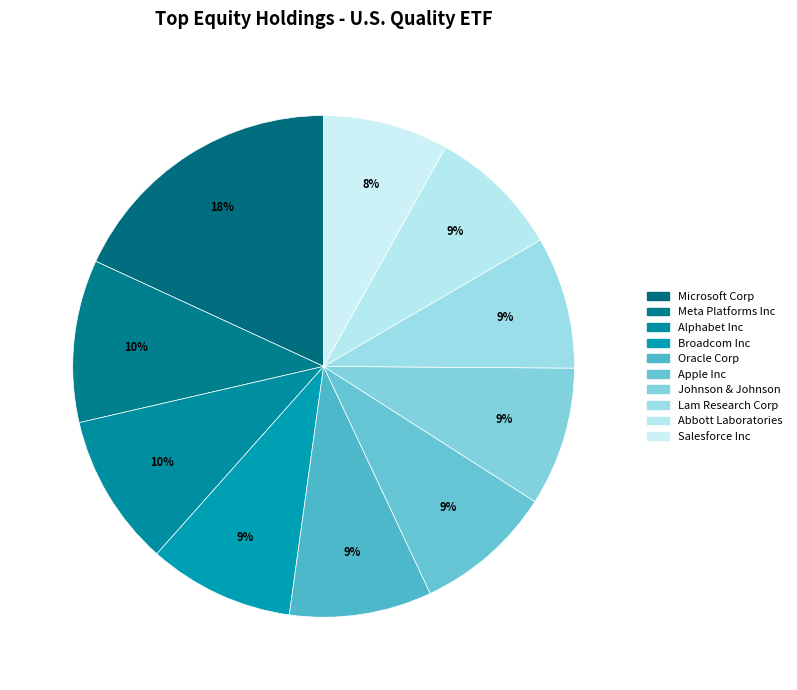

How many segments does this pie chart have?

10